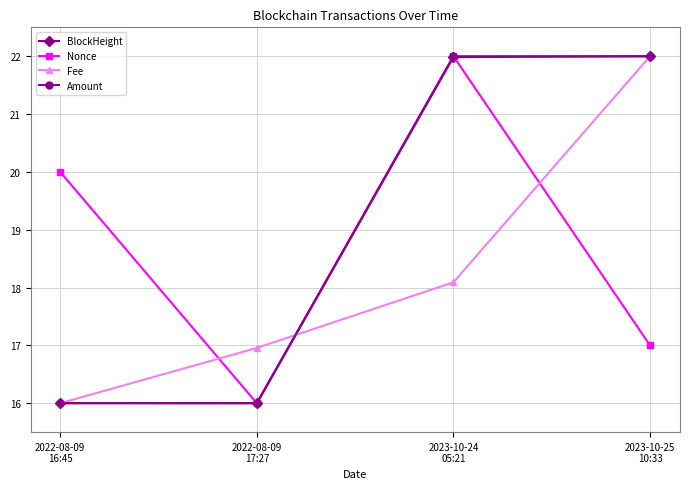

Reading right to left, transcribe all the data shown in this chart.

BlockHeight: 2023-10-25
10:33=22.0	2023-10-24
05:21=22.0	2022-08-09
17:27=16.0	2022-08-09
16:45=16.0
Nonce: 2023-10-25
10:33=17.0	2023-10-24
05:21=22.0	2022-08-09
17:27=16.0	2022-08-09
16:45=20.0
Fee: 2023-10-25
10:33=22.0	2023-10-24
05:21=18.1	2022-08-09
17:27=17.0	2022-08-09
16:45=16.0
Amount: 2023-10-25
10:33=22.0	2023-10-24
05:21=22.0	2022-08-09
17:27=16.0	2022-08-09
16:45=16.0